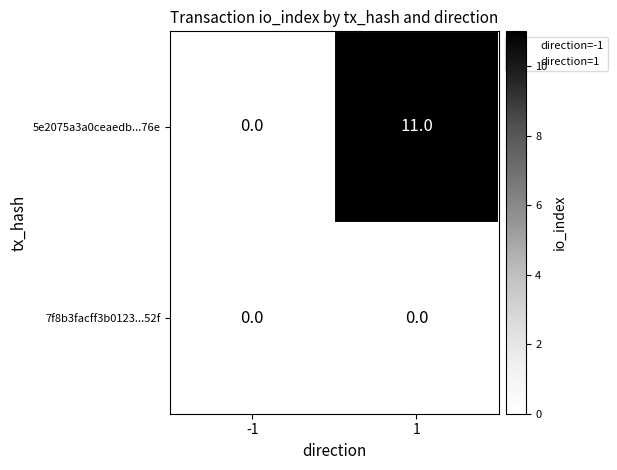

How many distinct data groups are displayed?

2